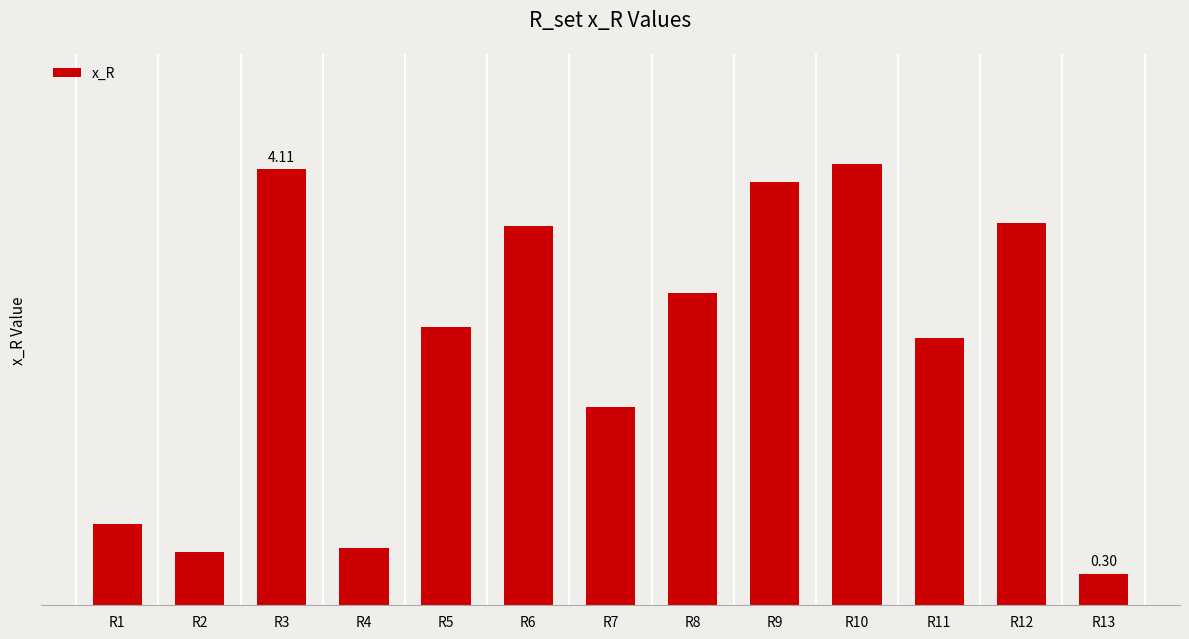

Approximately how many times larger is the value at R6 compared to R7?

1.9